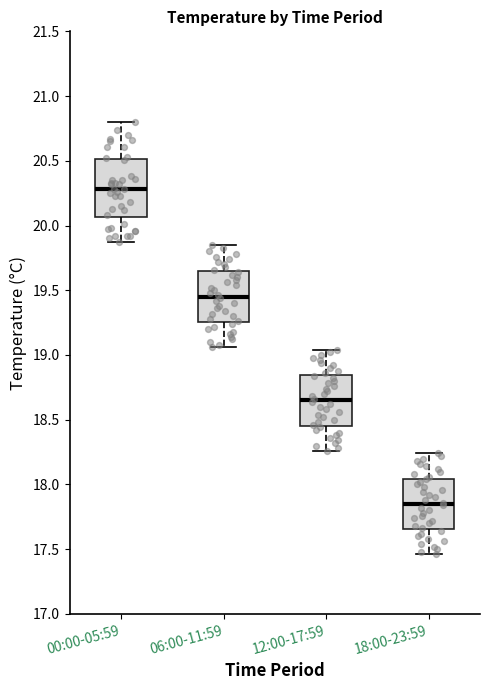

Which box has the lowest median line?

18:00-23:59